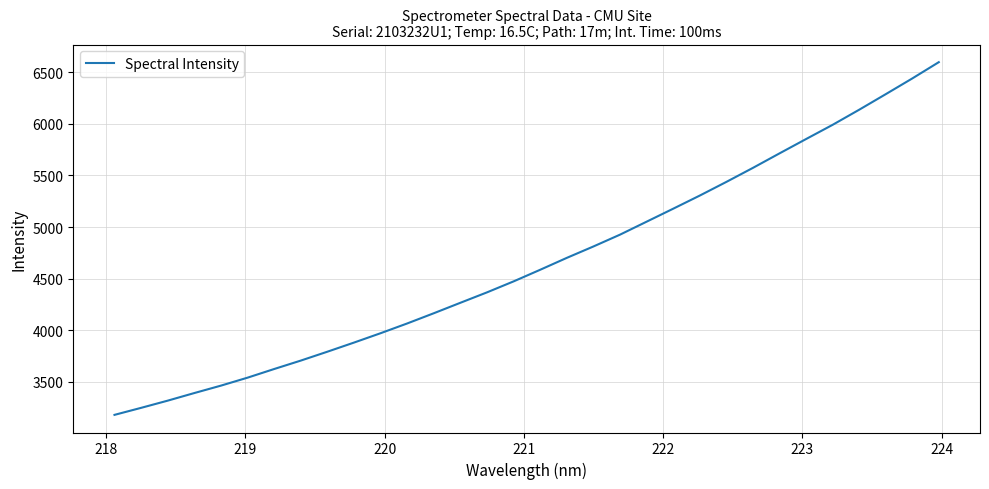

What is the maximum value shown in the chart?

6598.6